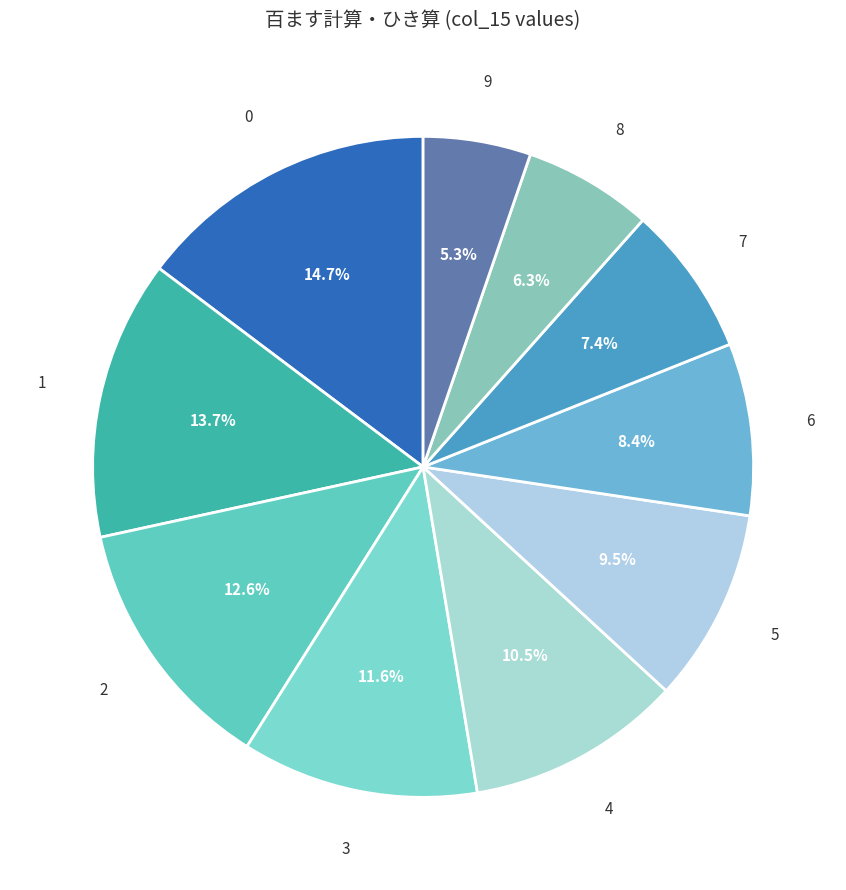

What is the smallest slice in the pie chart?

9